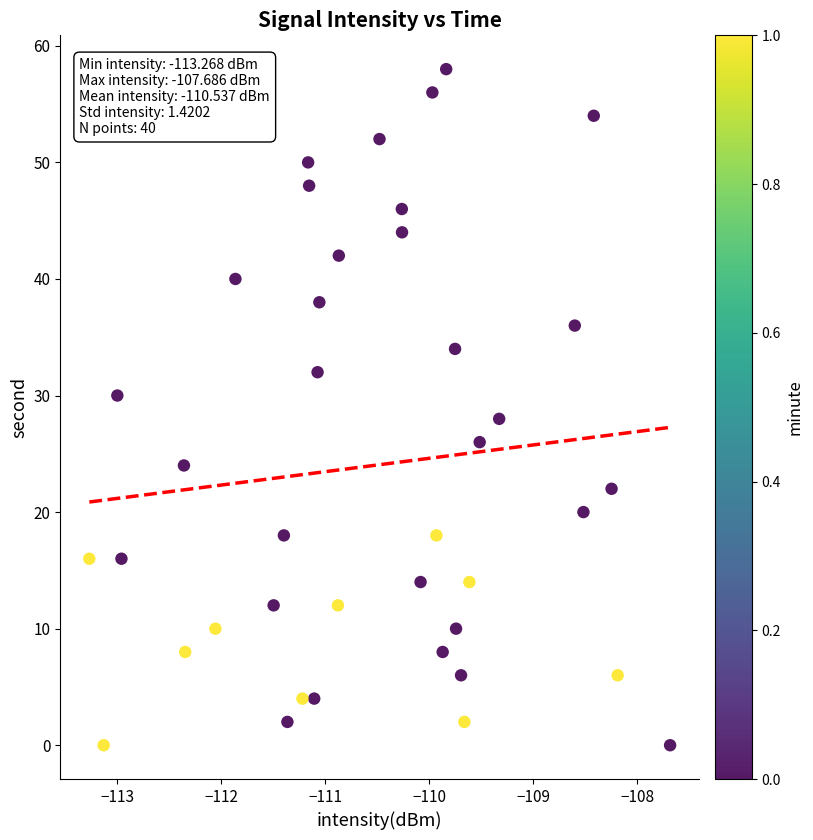

What is the range of Y values (max minus min)?

58